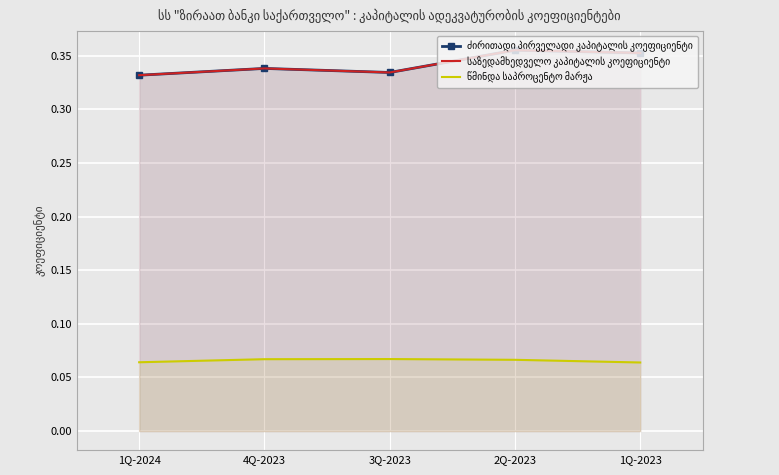

Which series has the largest total across all categories?

ძირითადი პირველადი კაპიტალის კოეფიციენტი